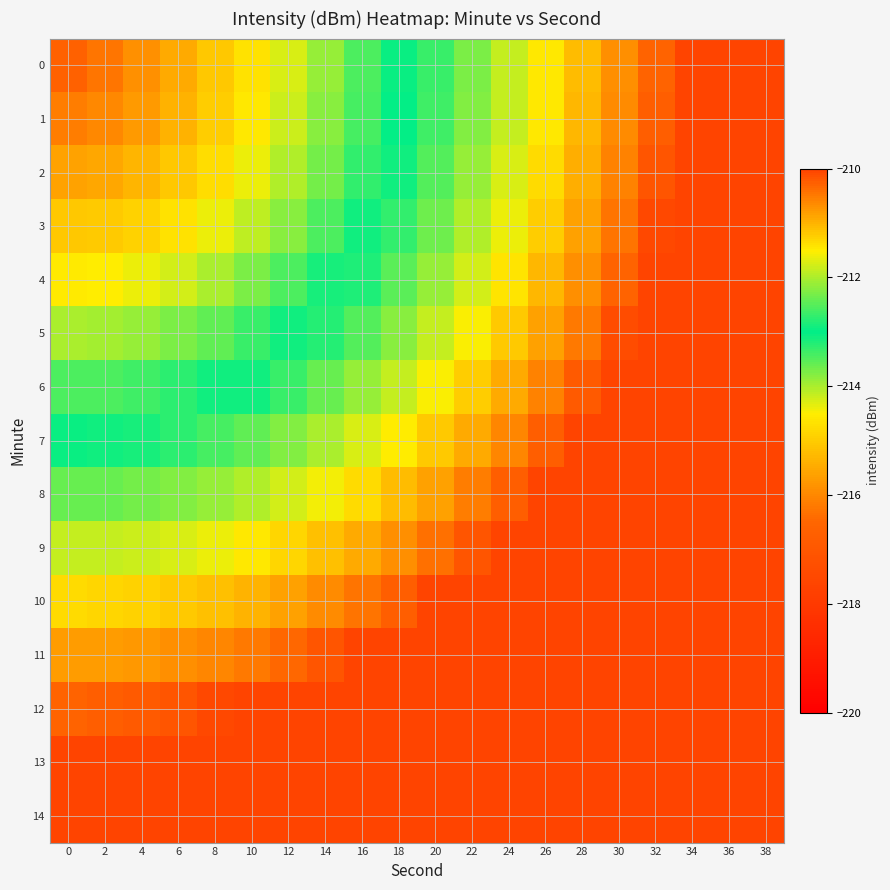

Between 30 and 32, which is larger?

32